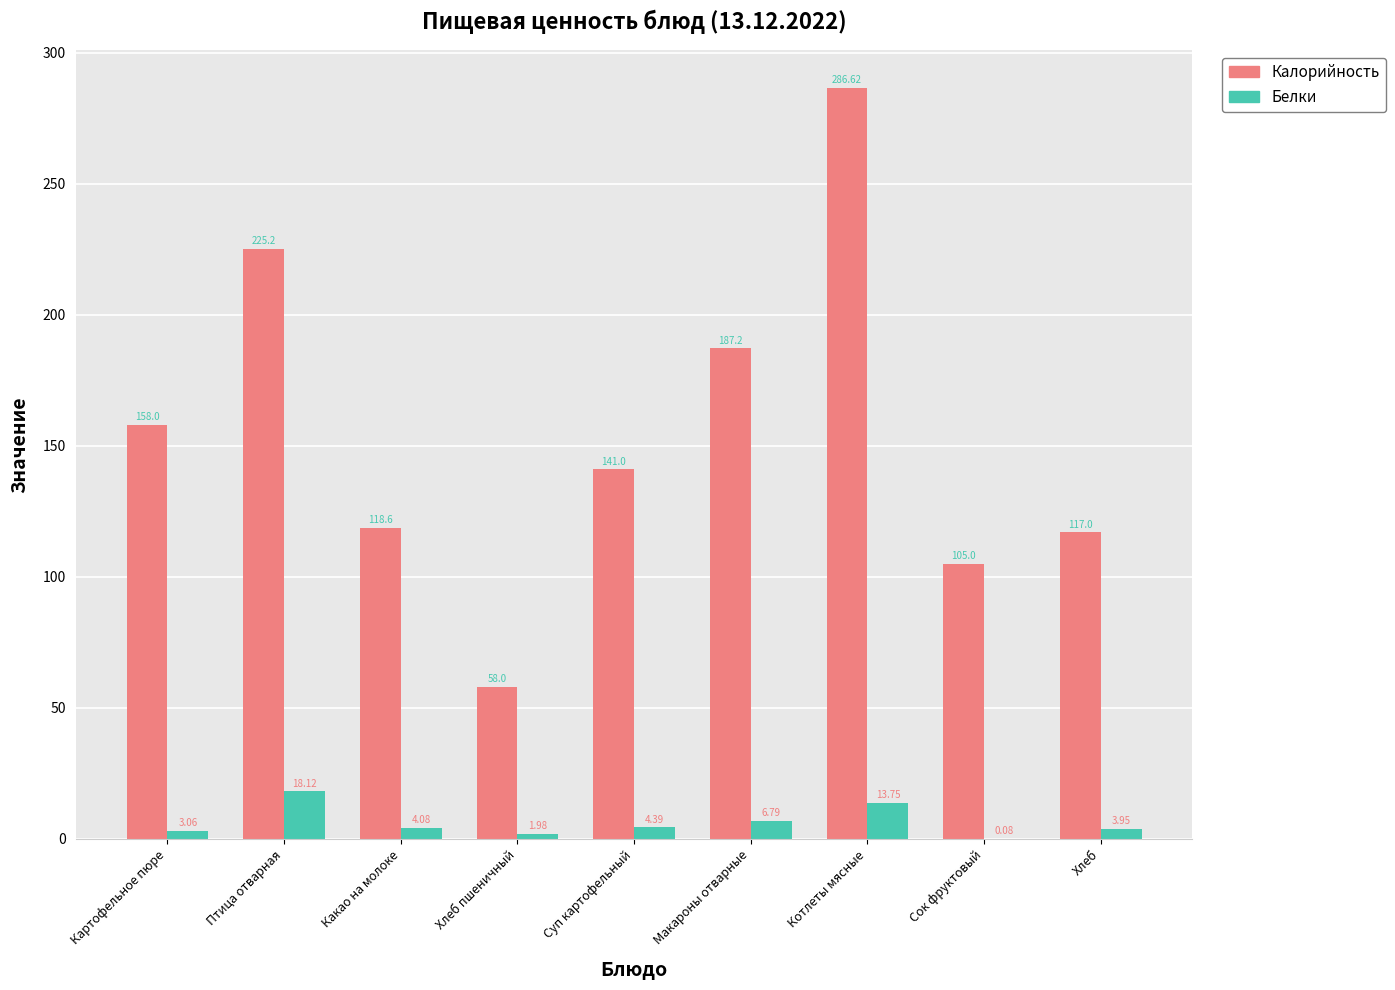

What is the difference between the Калорийность values at Птица отварная and Хлеб?

108.2